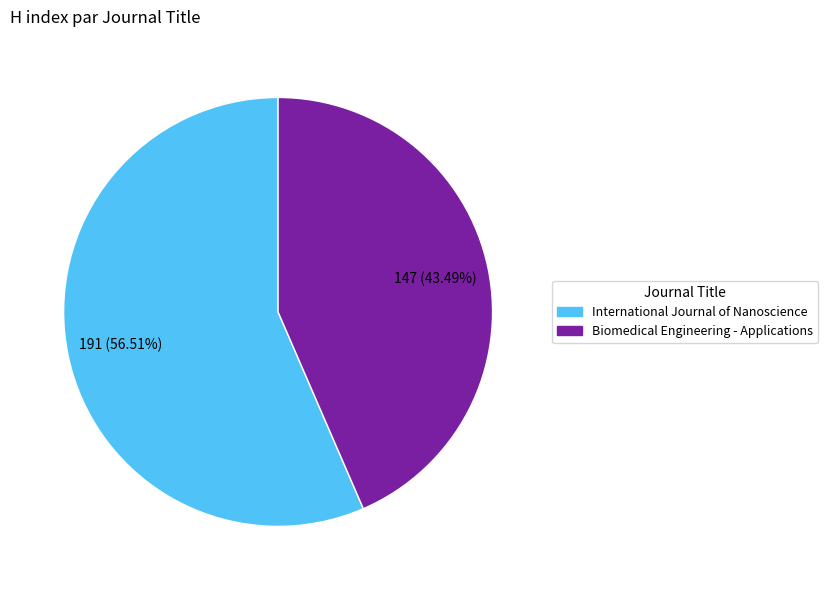

Combined, what portion of the pie is International Journal of Nanoscience and Biomedical Engineering - Applications?

100.0%